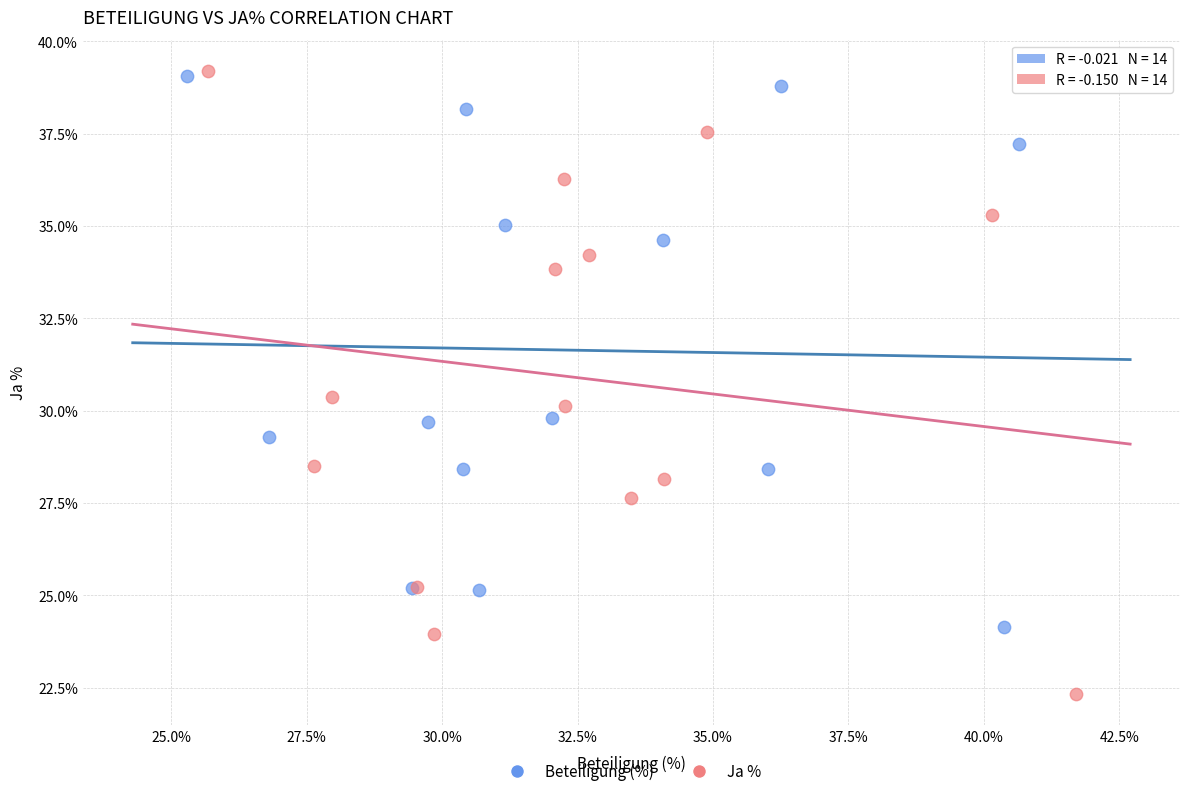

Which series contains the lowest Y value?

Ja %